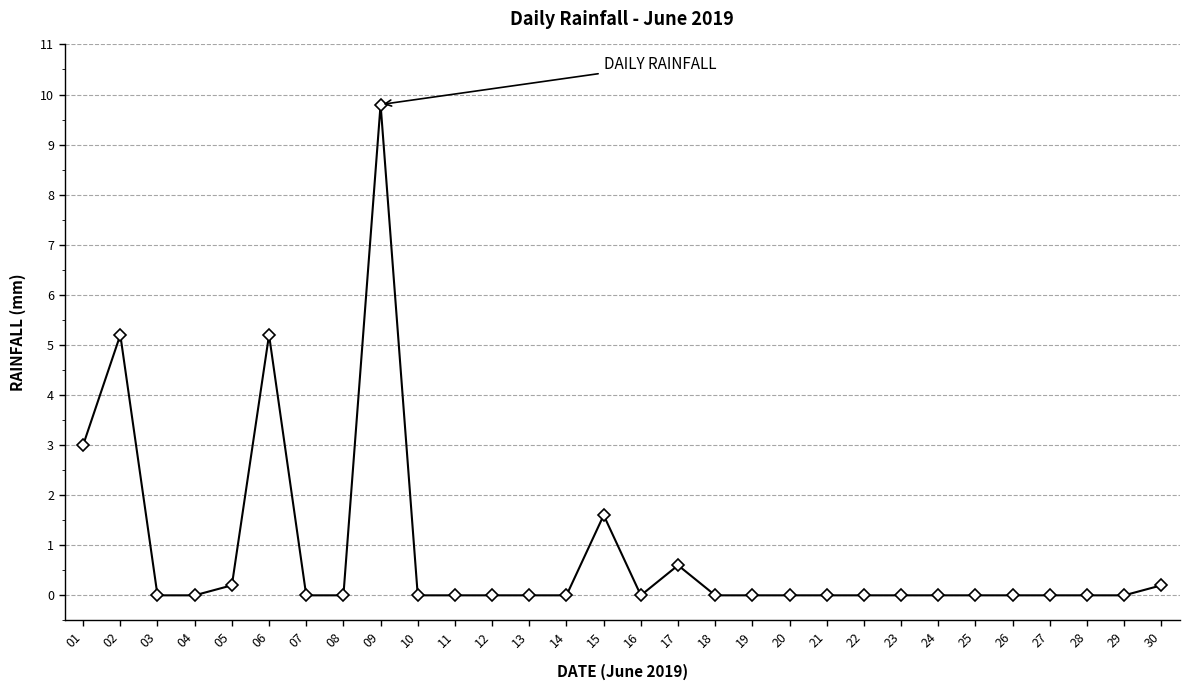

Reading left to right, extract all data points from this chart.

3.0	5.2	0.0	0.0	0.2	5.2	0.0	0.0	9.8	0.0	0.0	0.0	0.0	0.0	1.6	0.0	0.6	0.0	0.0	0.0	0.0	0.0	0.0	0.0	0.0	0.0	0.0	0.0	0.0	0.2